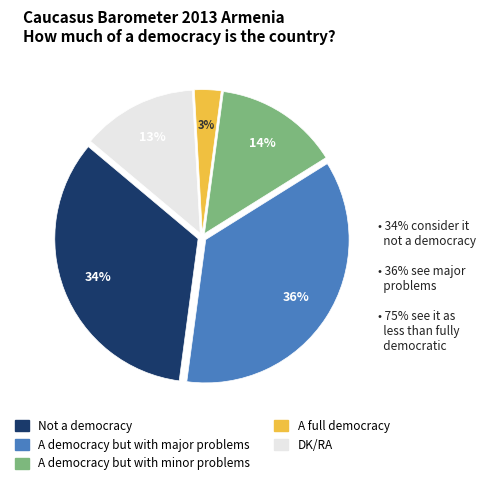

Count the number of slices in the pie.

5